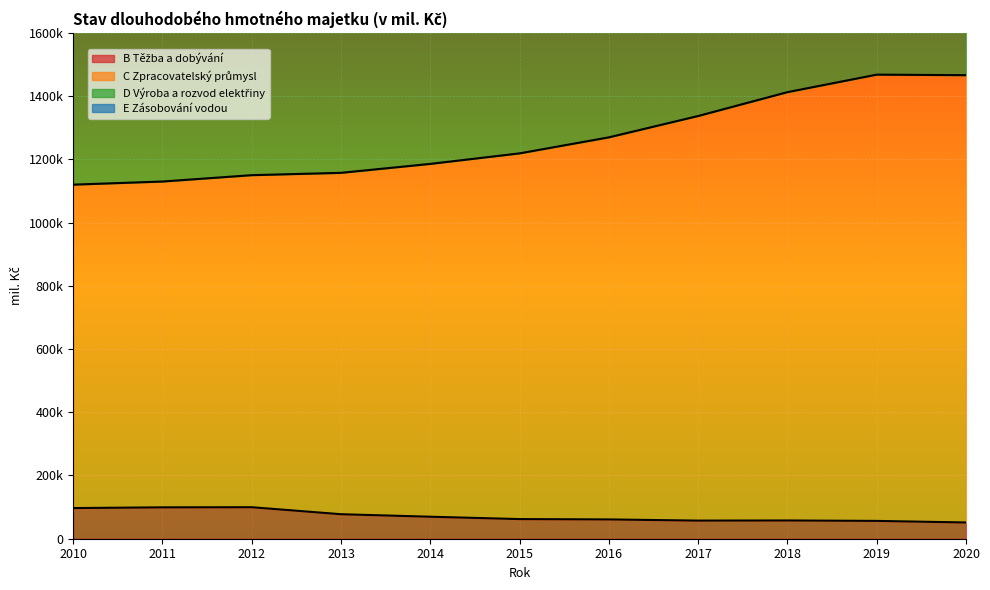

True or false: B Těžba a dobývání has a value of 77485 at 2013.

True